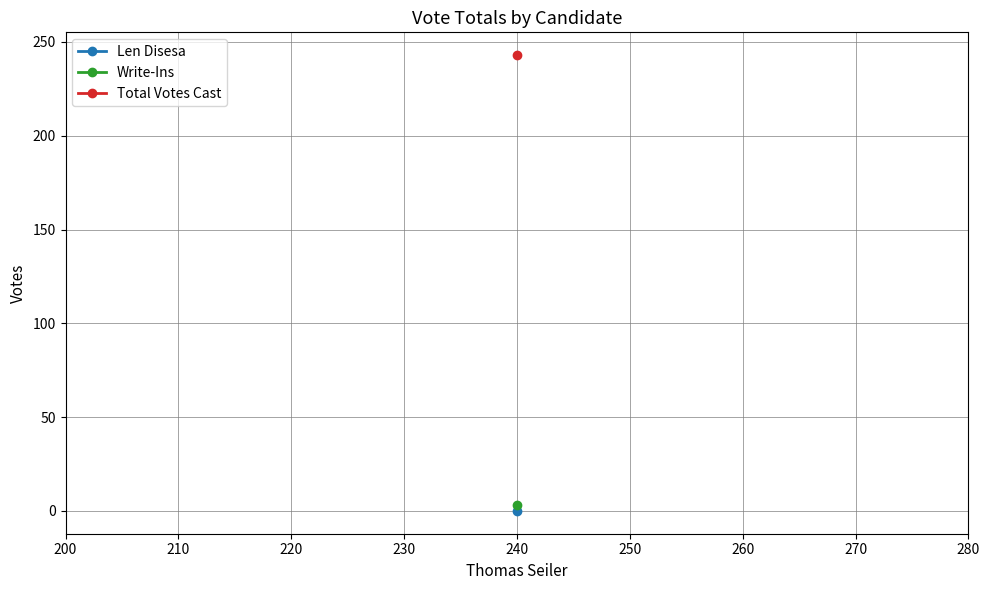

The value of Total Votes Cast at 3 is 1. True or false?

False